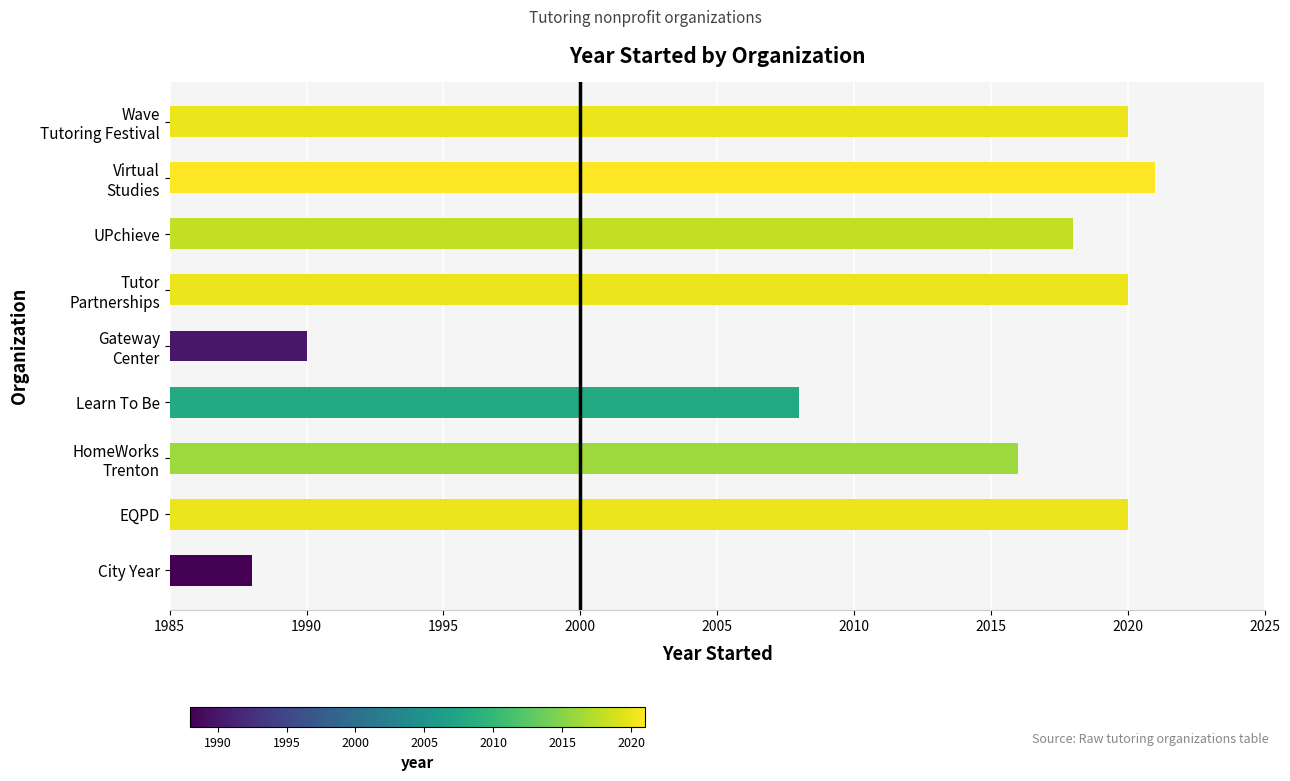

Is it true that the value at Learn To Be is 860?

False